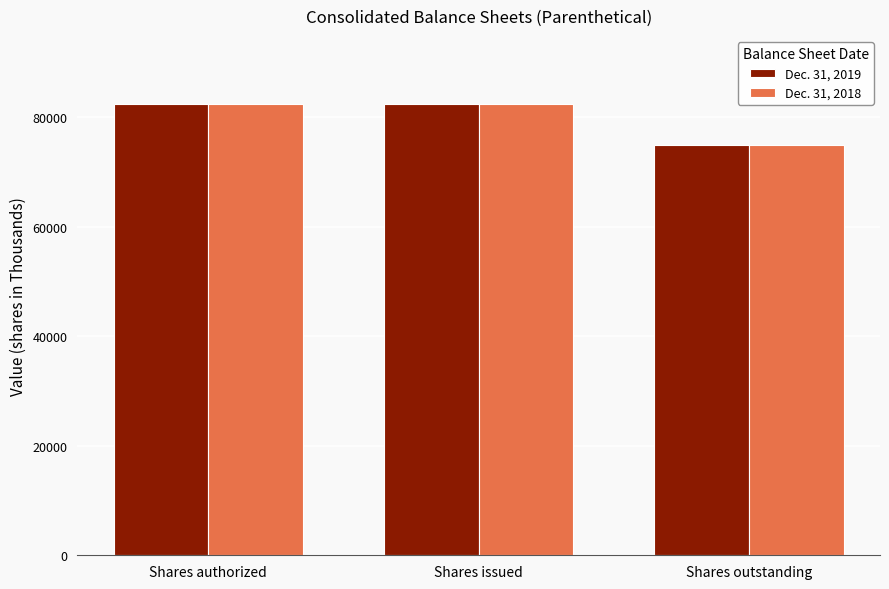

What position from the left is Shares authorized?

1